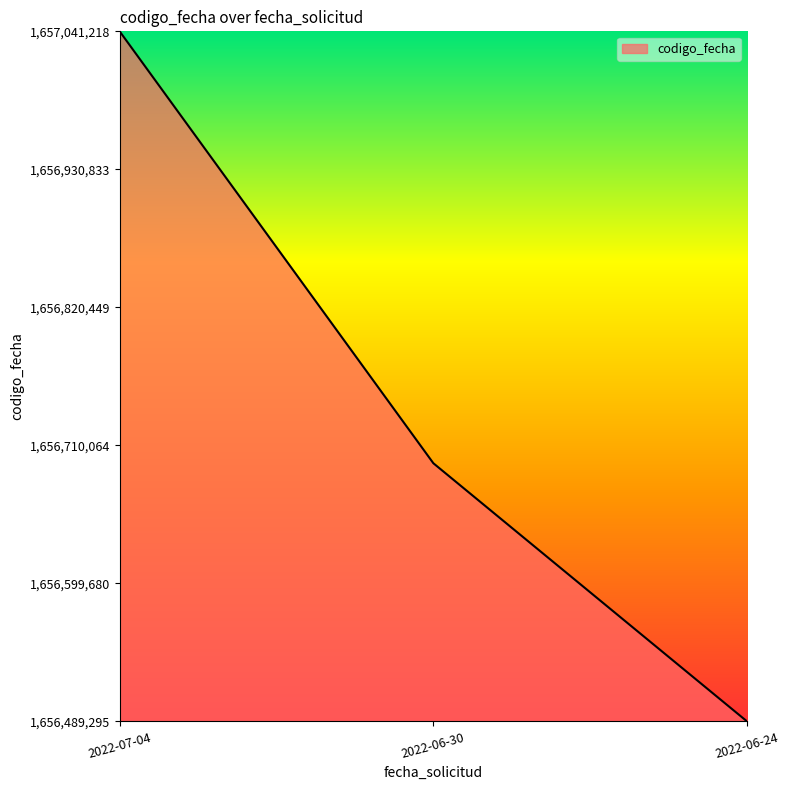

Does the chart have visible grid lines?

No